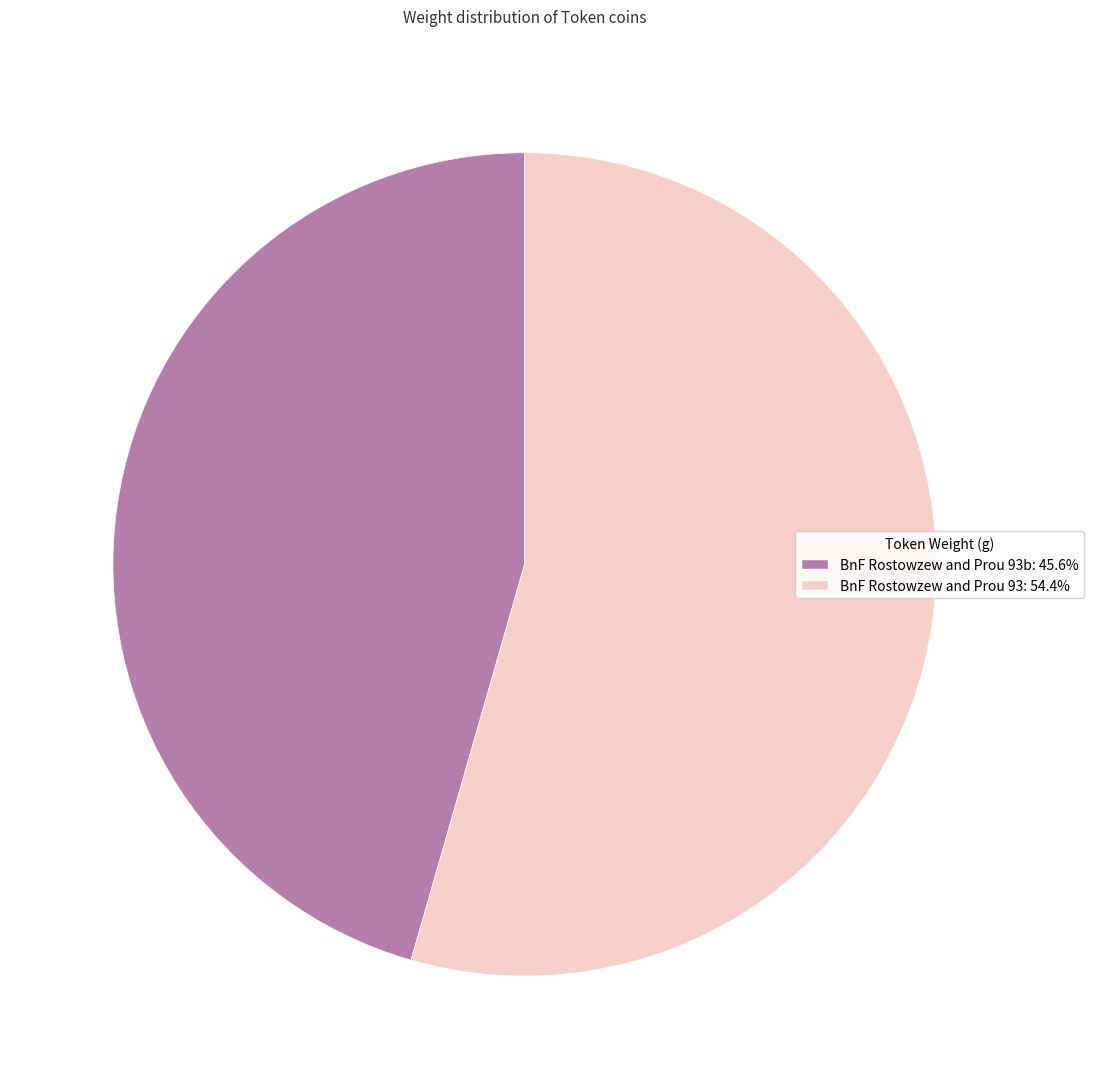

How many slices are in this pie chart?

2